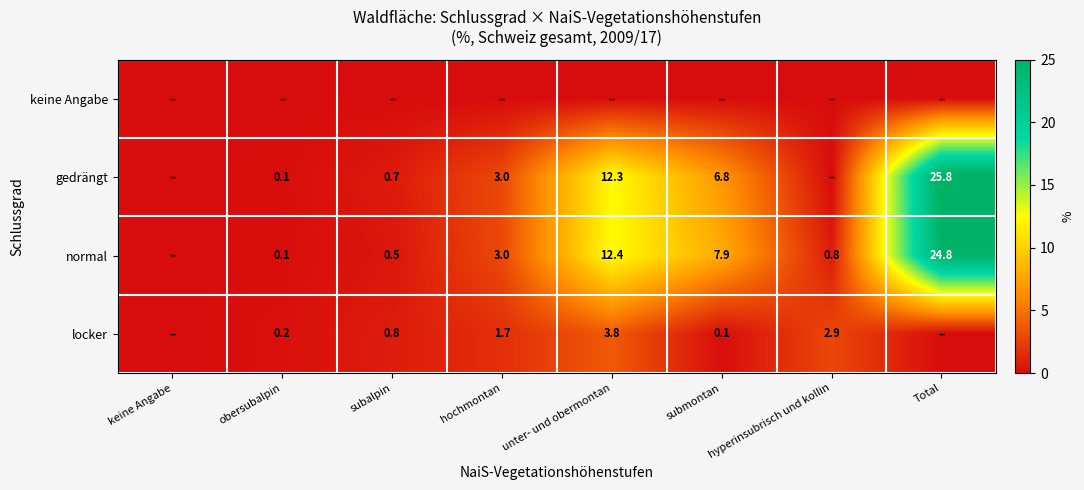

The normal series shows 3.0 at hochmontan. True or false?

True